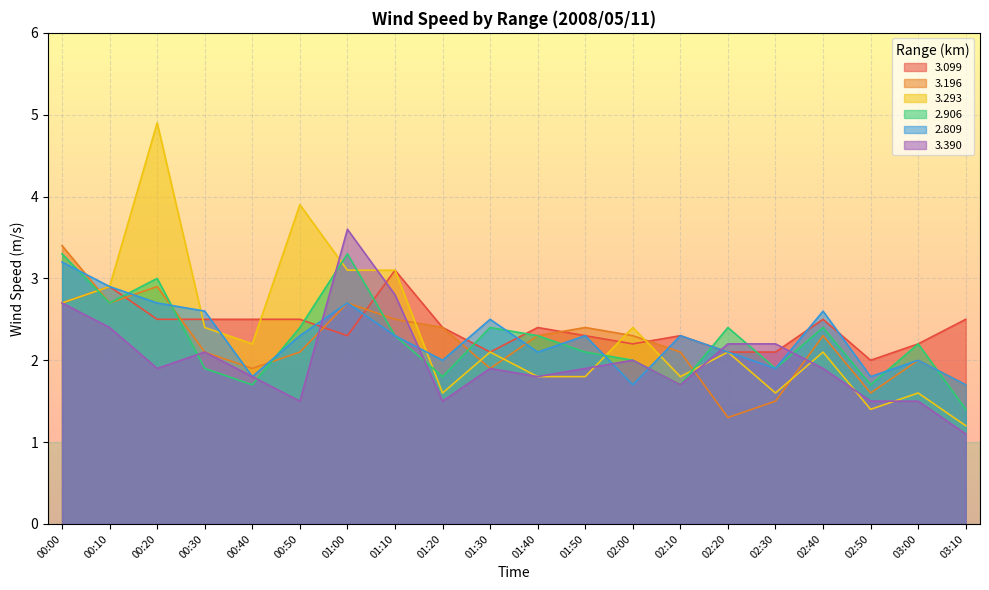

The value of 3.196 at 02:40 is 2.3. True or false?

True